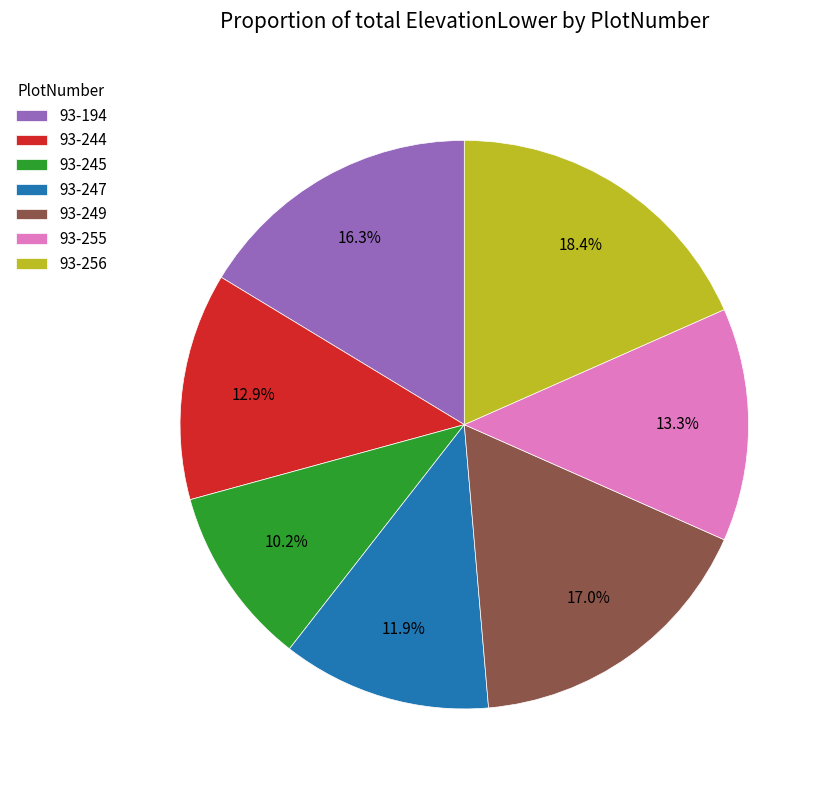

To the nearest percent, what is the difference between the largest and smallest slice percentages?

8%